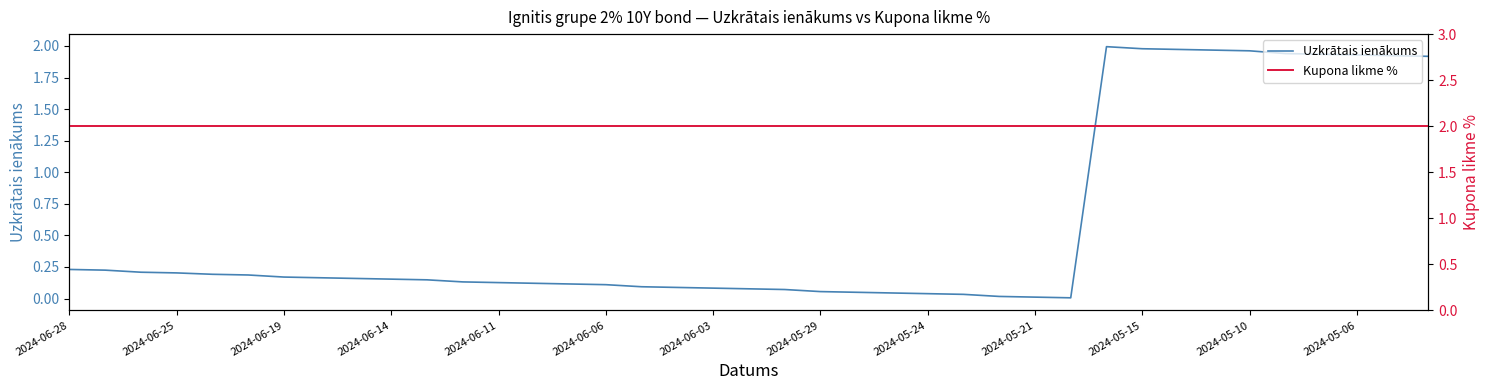

Reading right to left, list all the values displayed in this chart.

Uzkrātais ienākums: 1.9	1.9	1.9	1.9	1.9	2.0	2.0	2.0	2.0	2.0	0.0	0.0	0.0	0.0	0.0	0.0	0.0	0.1	0.1	0.1	0.1	0.1	0.1	0.1	0.1	0.1	0.1	0.1	0.1	0.2	0.2	0.2	0.2	0.2	0.2	0.2	0.2	0.2	0.2
Kupona likme %: 2.0	2.0	2.0	2.0	2.0	2.0	2.0	2.0	2.0	2.0	2.0	2.0	2.0	2.0	2.0	2.0	2.0	2.0	2.0	2.0	2.0	2.0	2.0	2.0	2.0	2.0	2.0	2.0	2.0	2.0	2.0	2.0	2.0	2.0	2.0	2.0	2.0	2.0	2.0